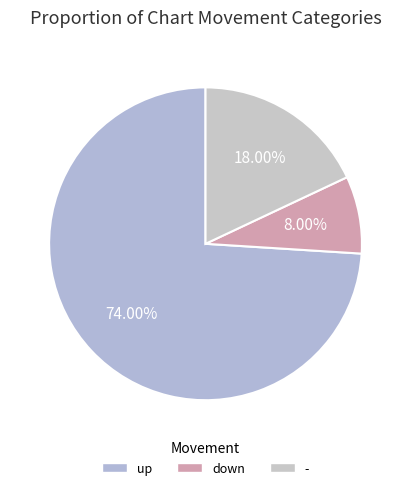

What percentage is the up slice, to the nearest percent?

74%